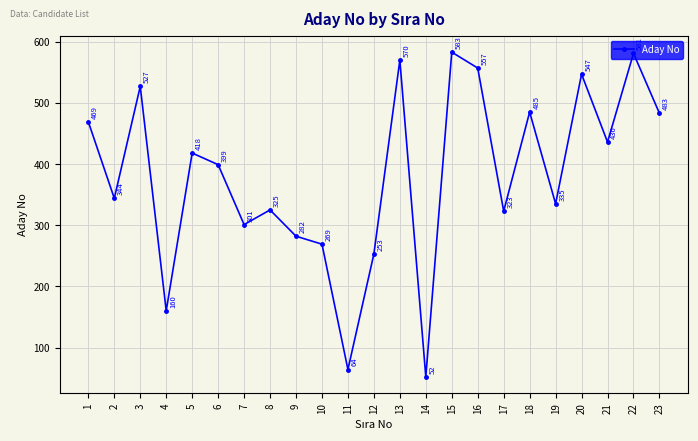

List the labels in order of value, largest first.

15, 22, 13, 16, 20, 3, 18, 23, 1, 21, 5, 6, 2, 19, 8, 17, 7, 9, 10, 12, 4, 11, 14